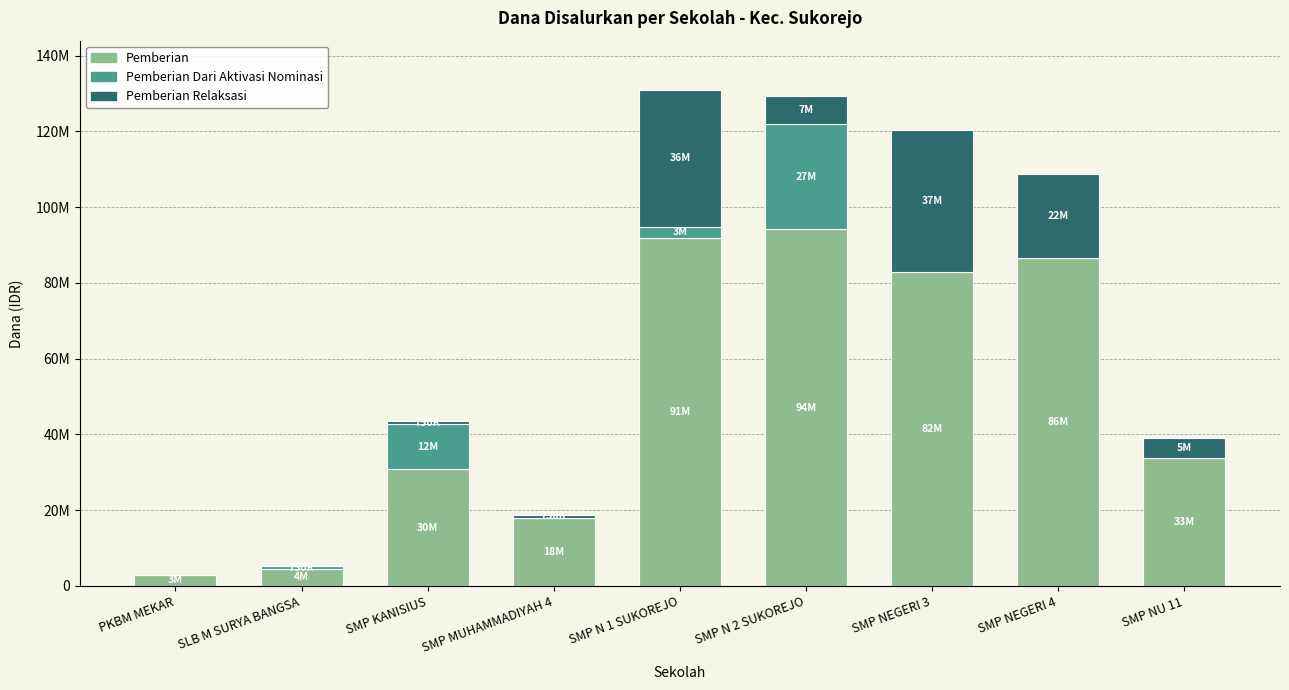

What are all the series names shown in the legend?

Pemberian, Pemberian Dari Aktivasi Nominasi, Pemberian Relaksasi